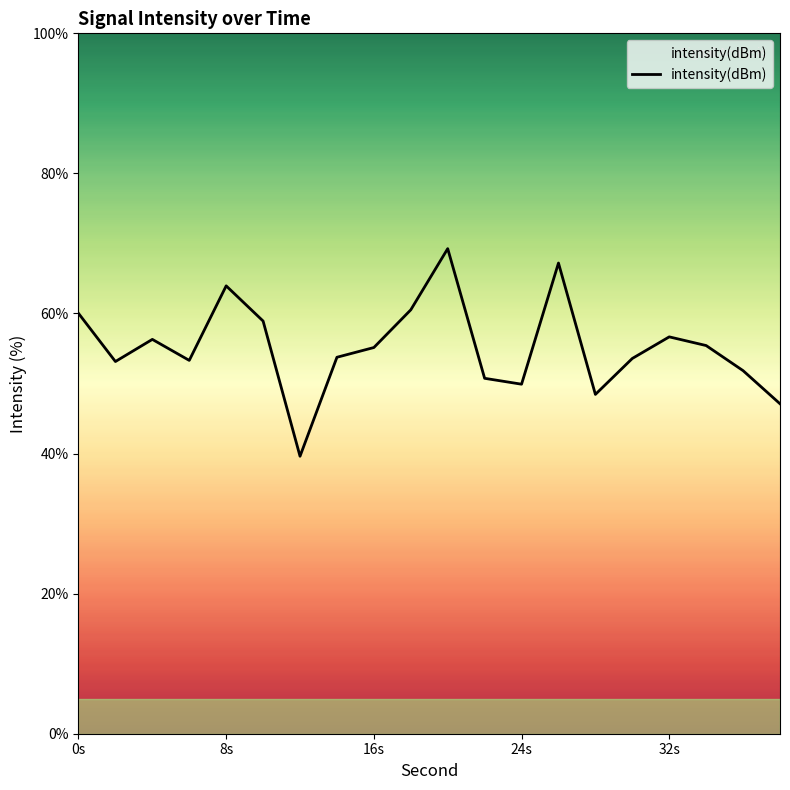

True or false: the data has more than 1 interior local peaks.

True